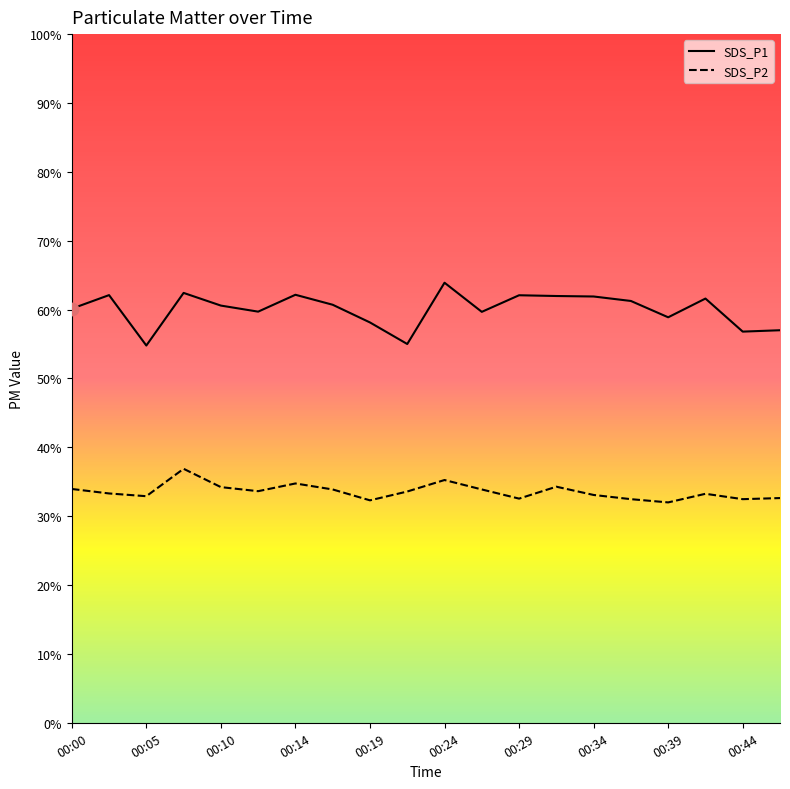

Which series has the largest total across all categories?

SDS_P1